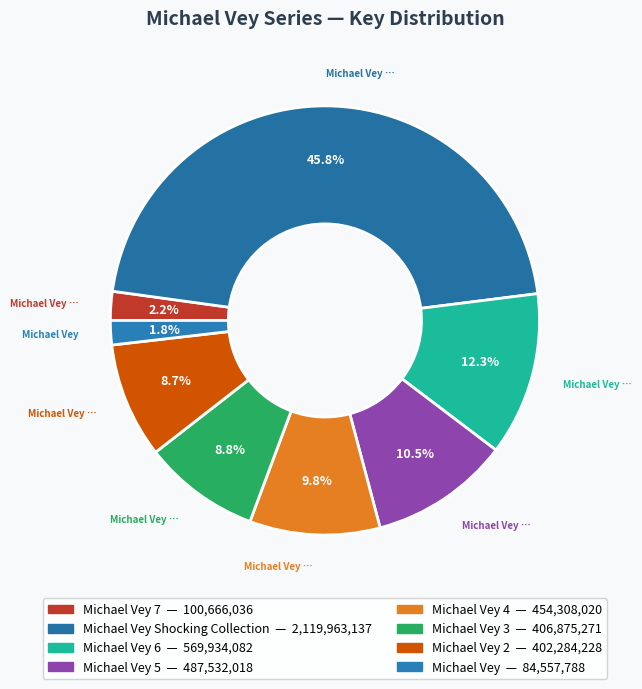

To the nearest percent, what is the difference between the largest and smallest slice percentages?

44%